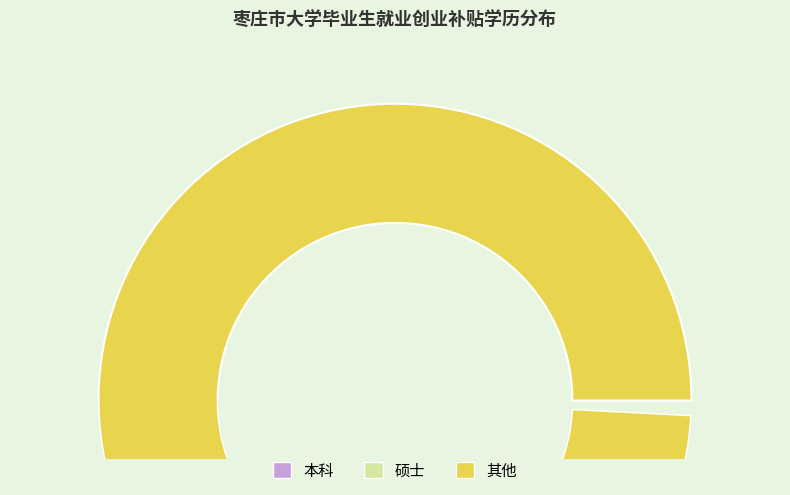

Which has a higher value, 硕士 or 本科?

本科